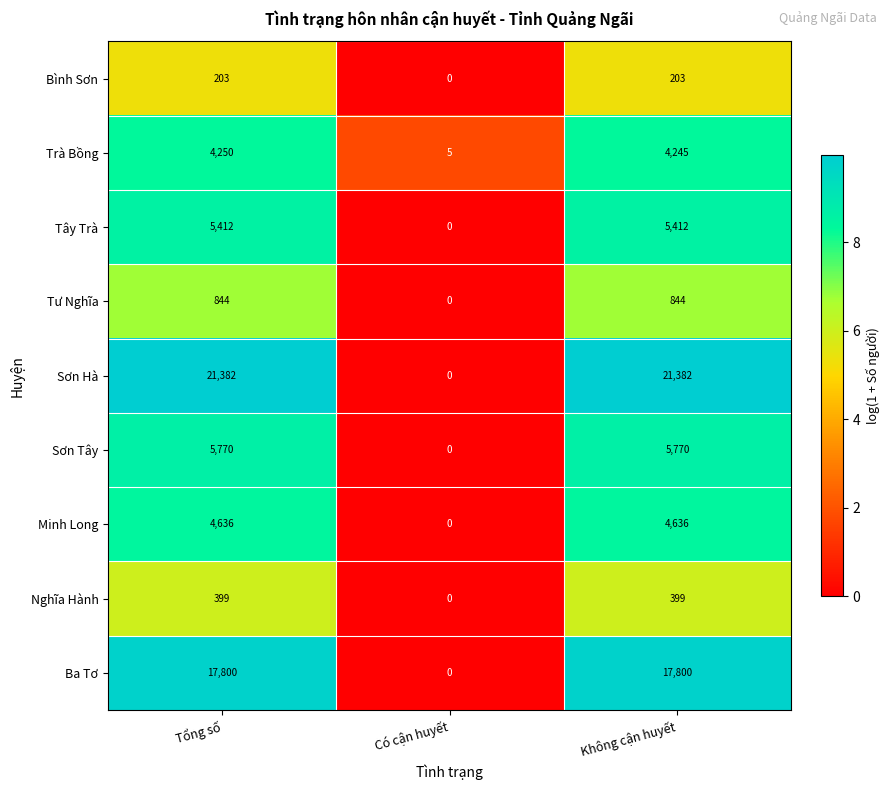

What is the difference between the maximum and minimum values in the Tây Trà series?

5412